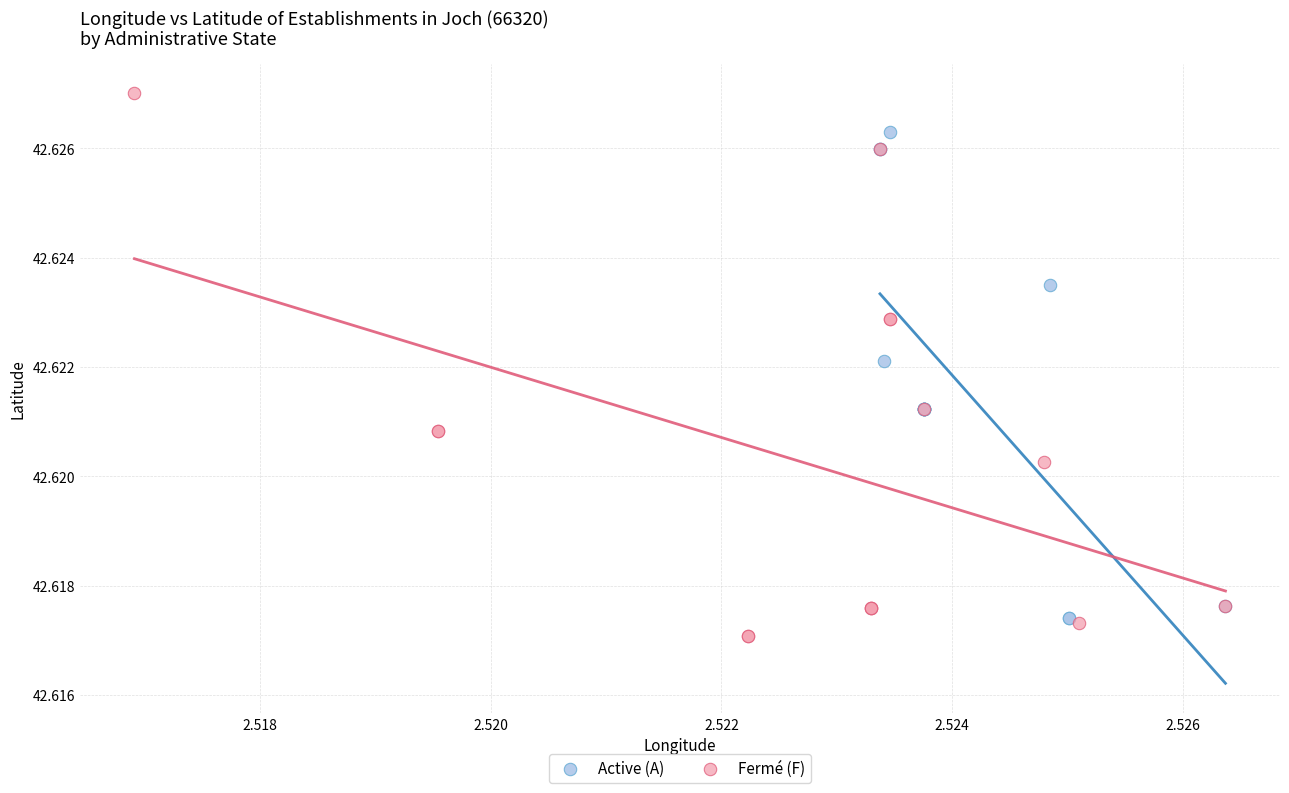

Which series contains the highest Y value?

Fermé (F)